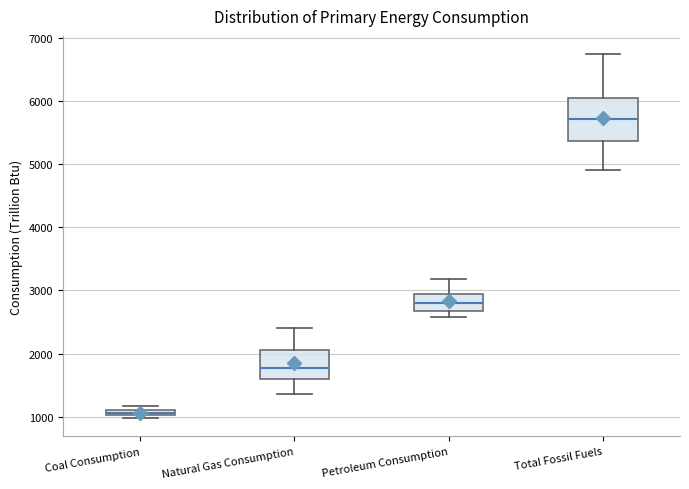

Comparing the boxes themselves (not the whiskers), which one is the tallest?

Total Fossil Fuels